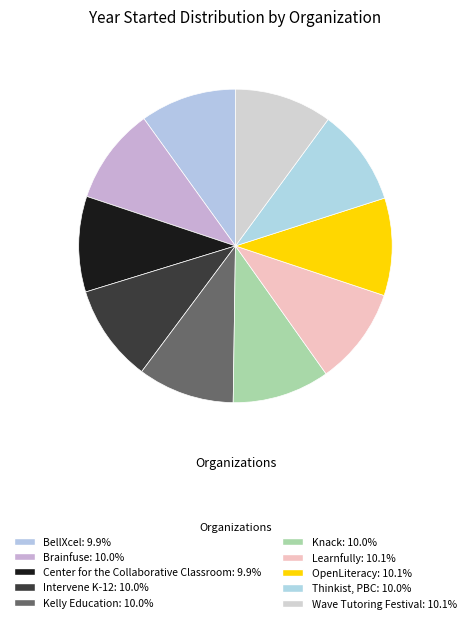

How many slices are in this pie chart?

10